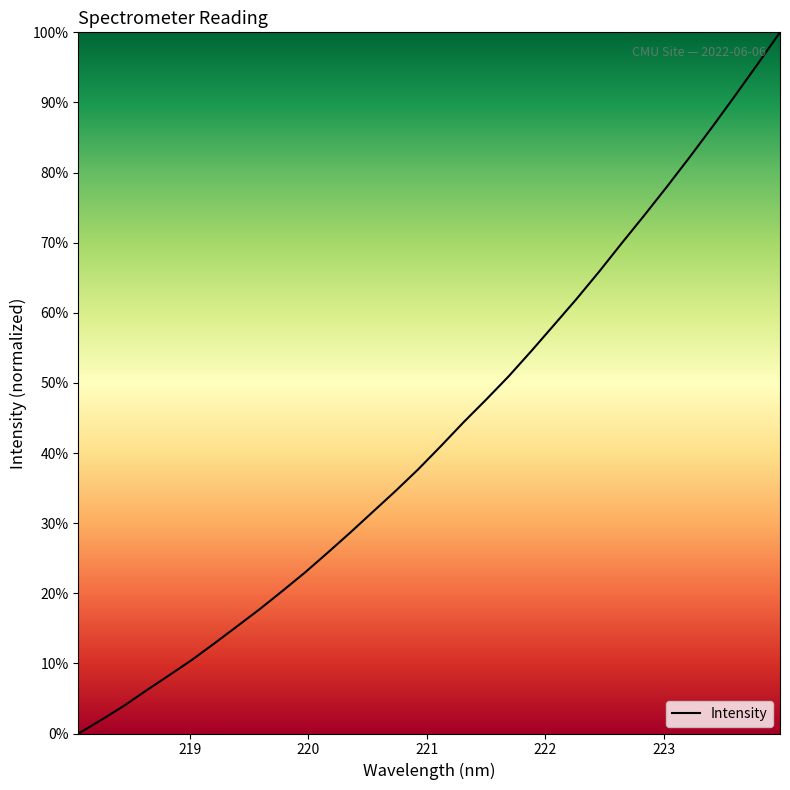

What is the difference between the maximum and minimum values?

100.0